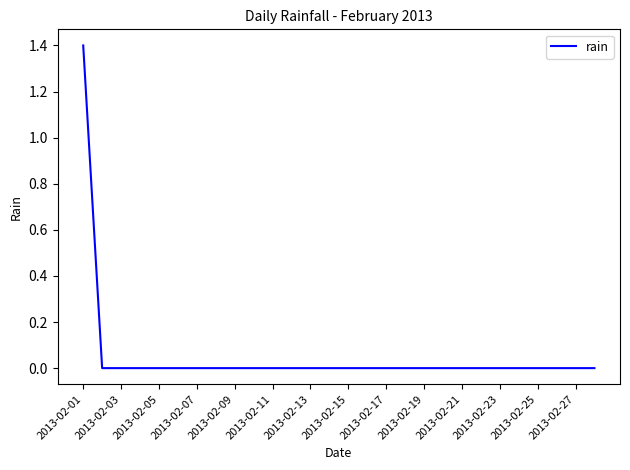

What is the difference between the maximum and minimum values?

1.4